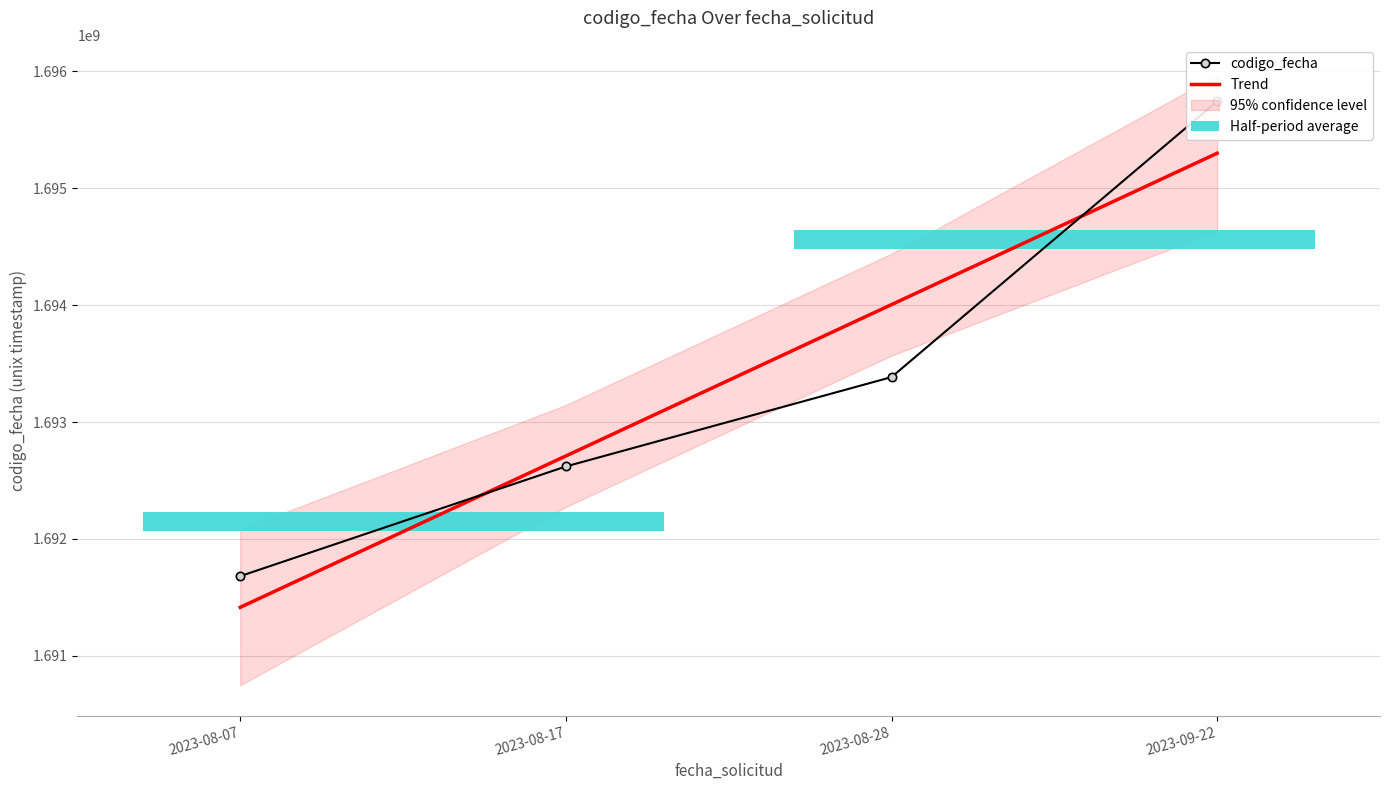

What is the difference between the Trend values at 2023-08-07 and 2023-08-17?

1294919.0